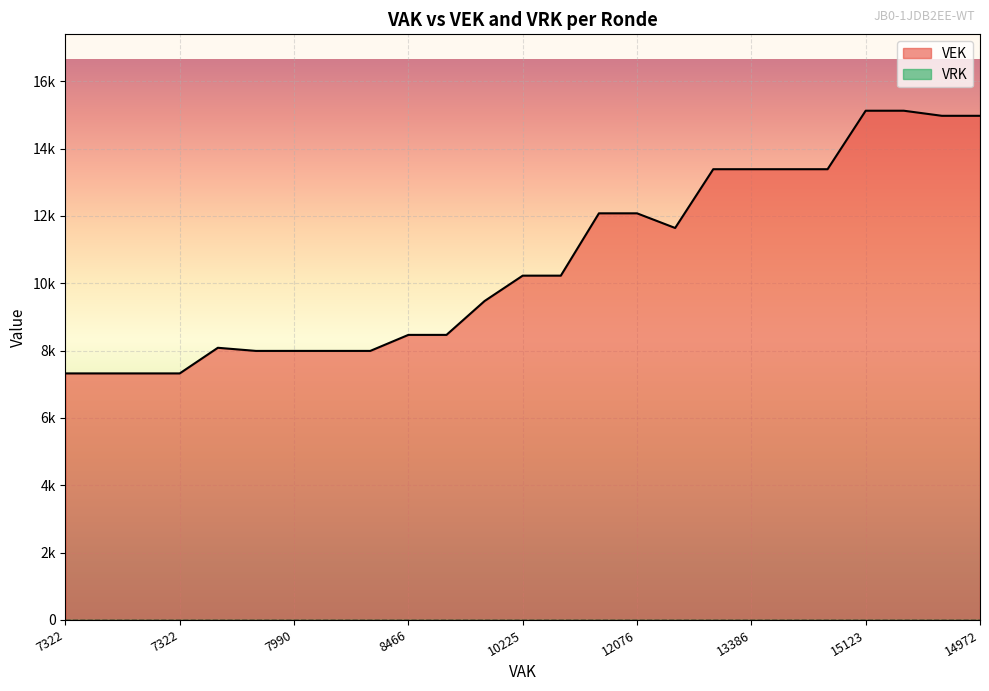

What is the difference between the maximum and minimum values?

7801